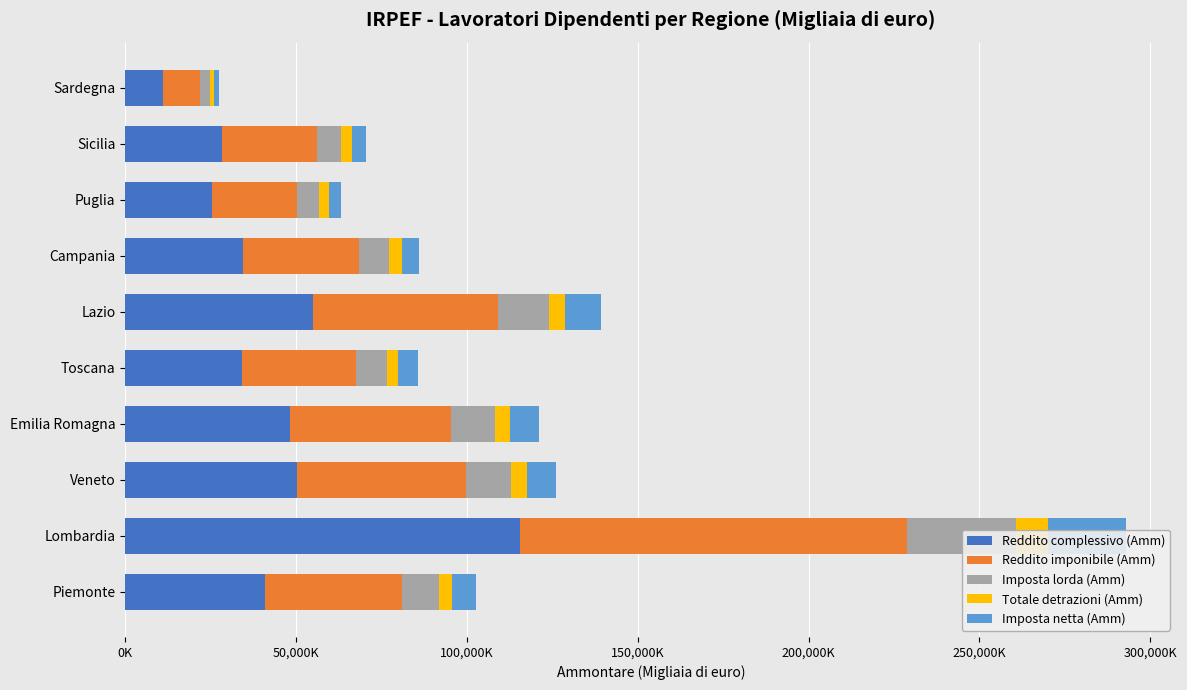

What is the sum of all Reddito complessivo (Amm) values?

443223823